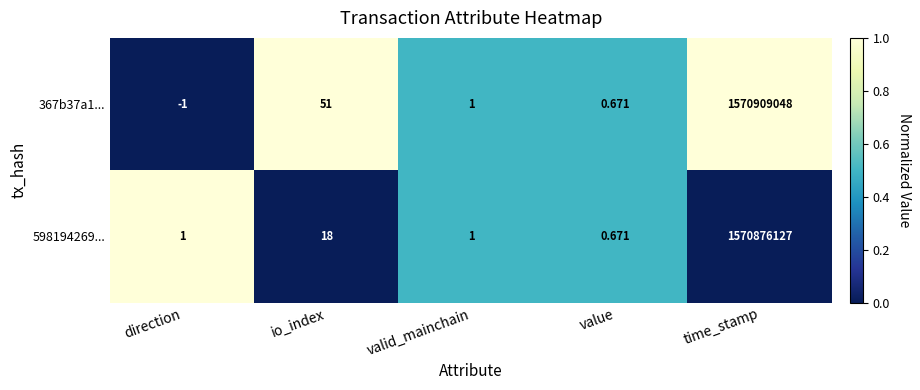

At which label does 598194269... reach its peak?

time_stamp